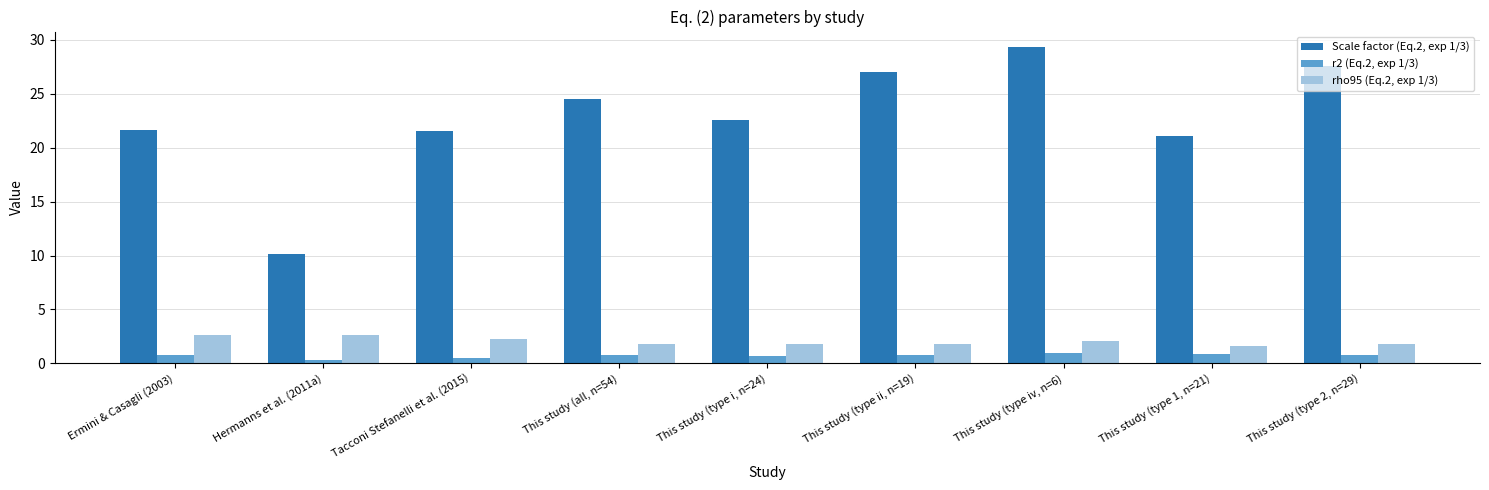

At how many categories does at least one series exceed 26?

3